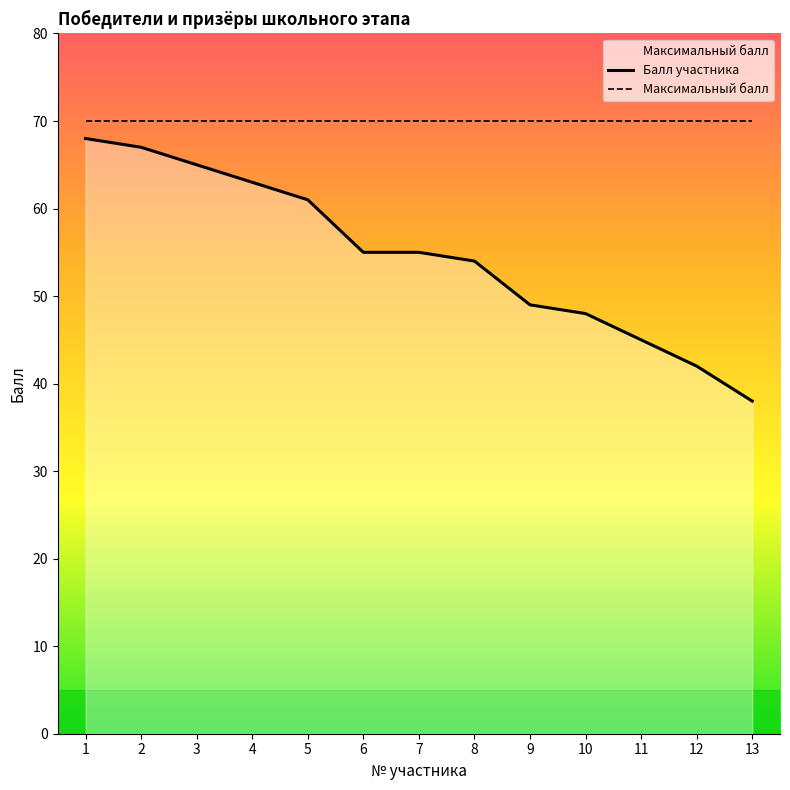

What is the total value across all series at 12?

112